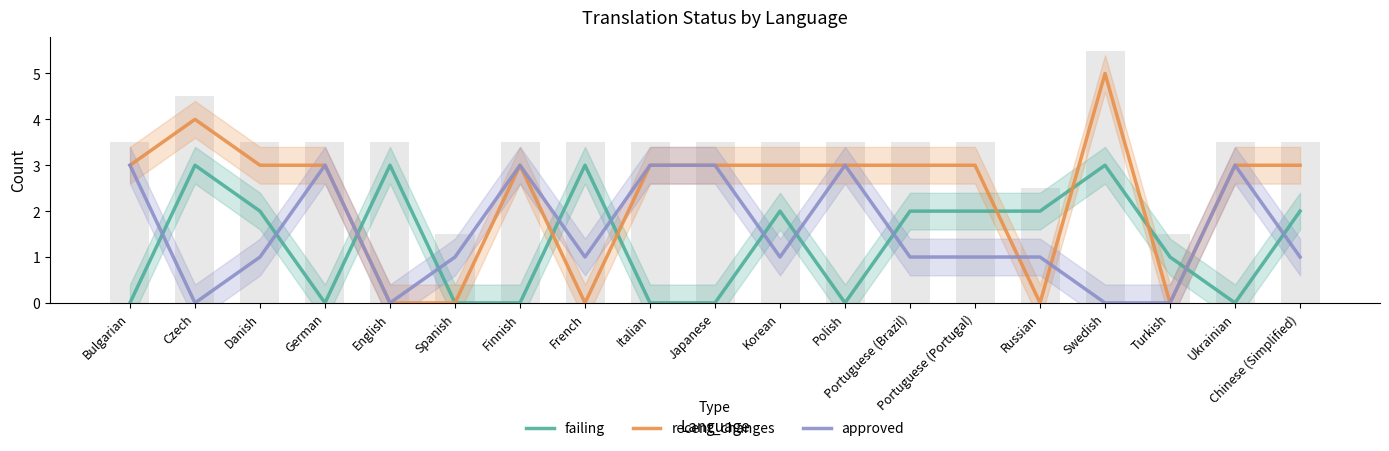

What position from the left is Turkish?

17